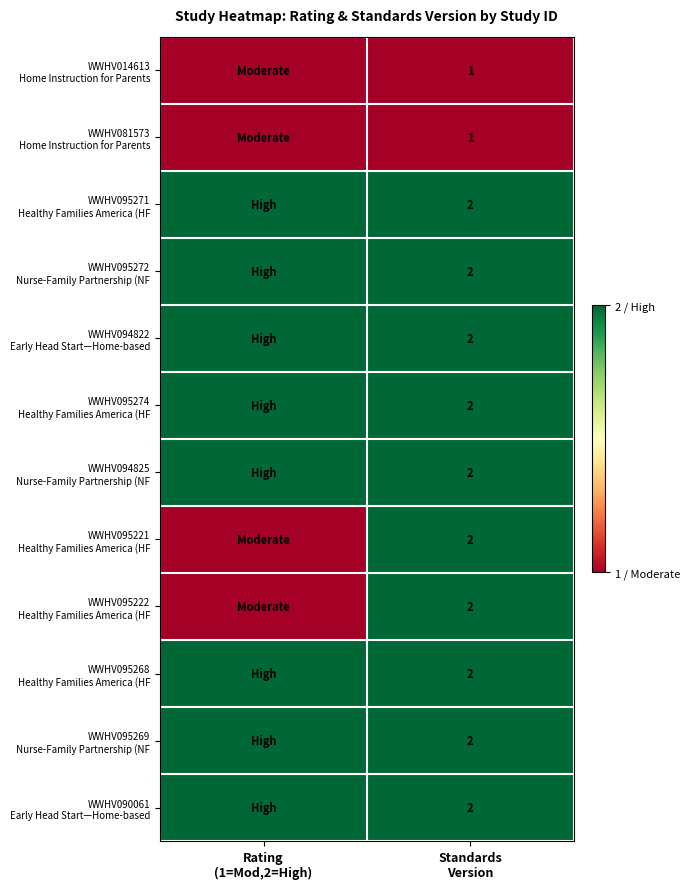

Count the number of data series in this chart.

12